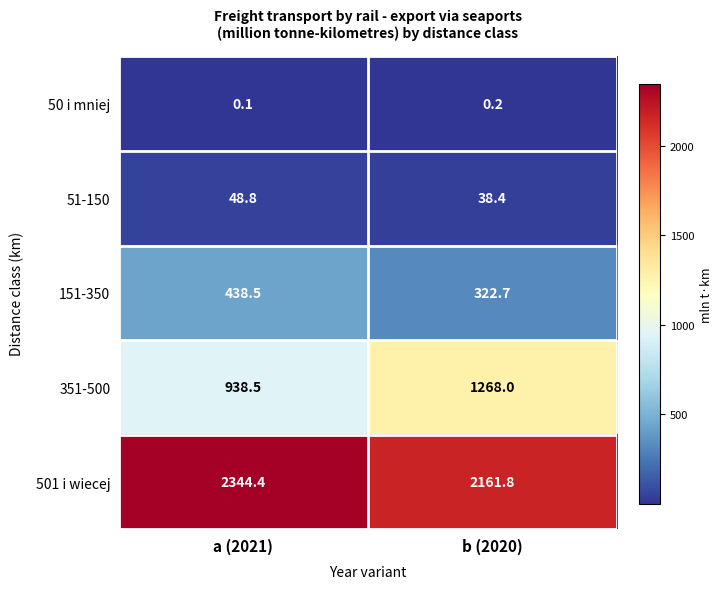

Which series has the largest total across all categories?

501 i wiecej